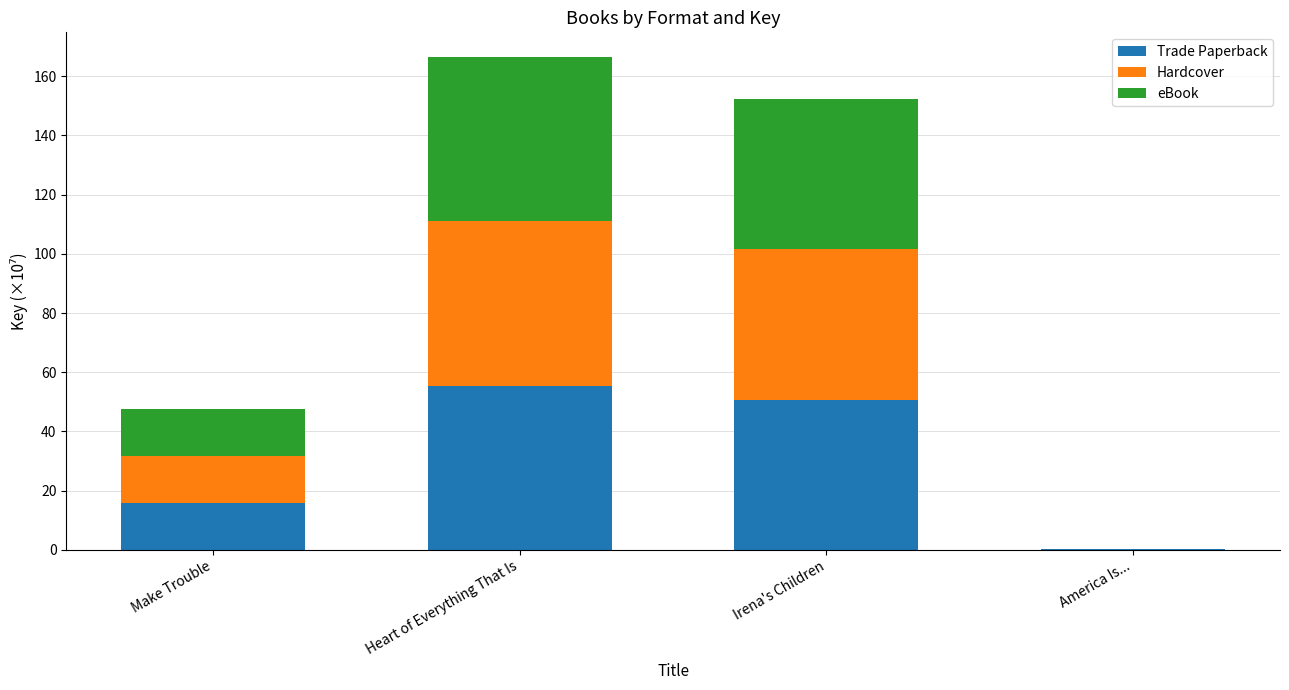

The Trade Paperback series shows 8.8 at Make Trouble. True or false?

False